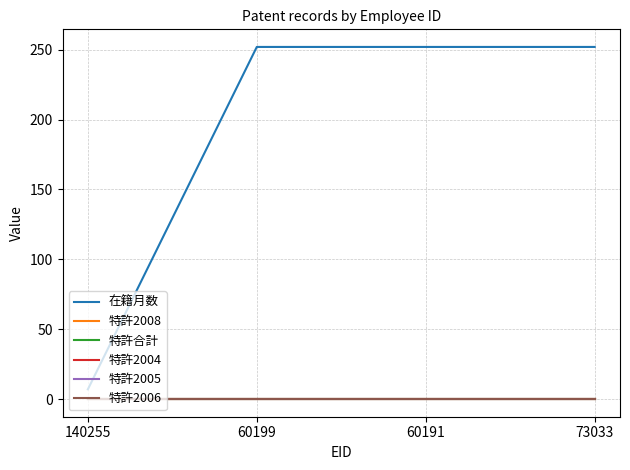

Does the chart display data point markers on the line(s)?

No